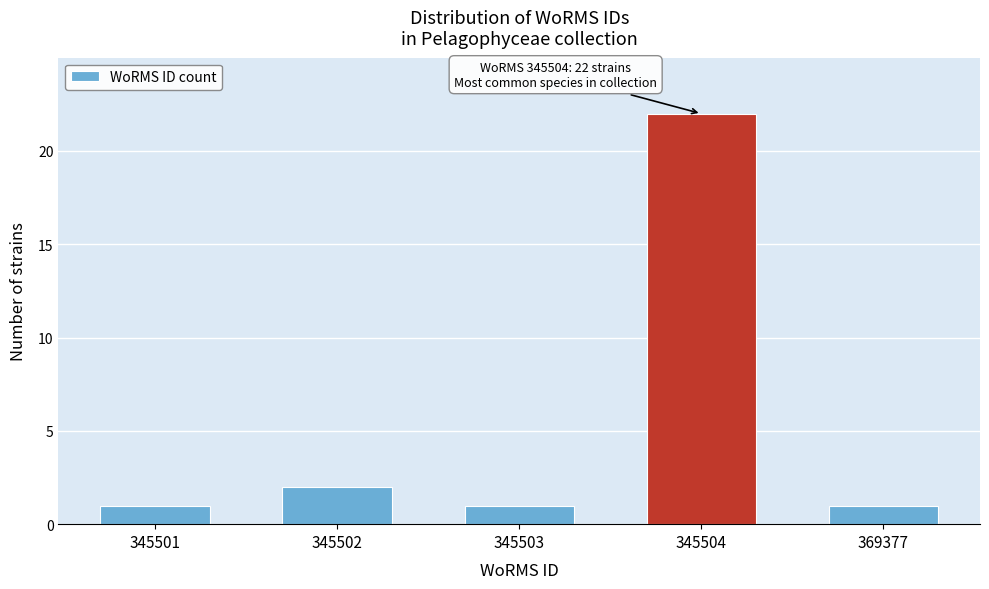

Reading left to right, transcribe all the data shown in this chart.

1	2	1	22	1